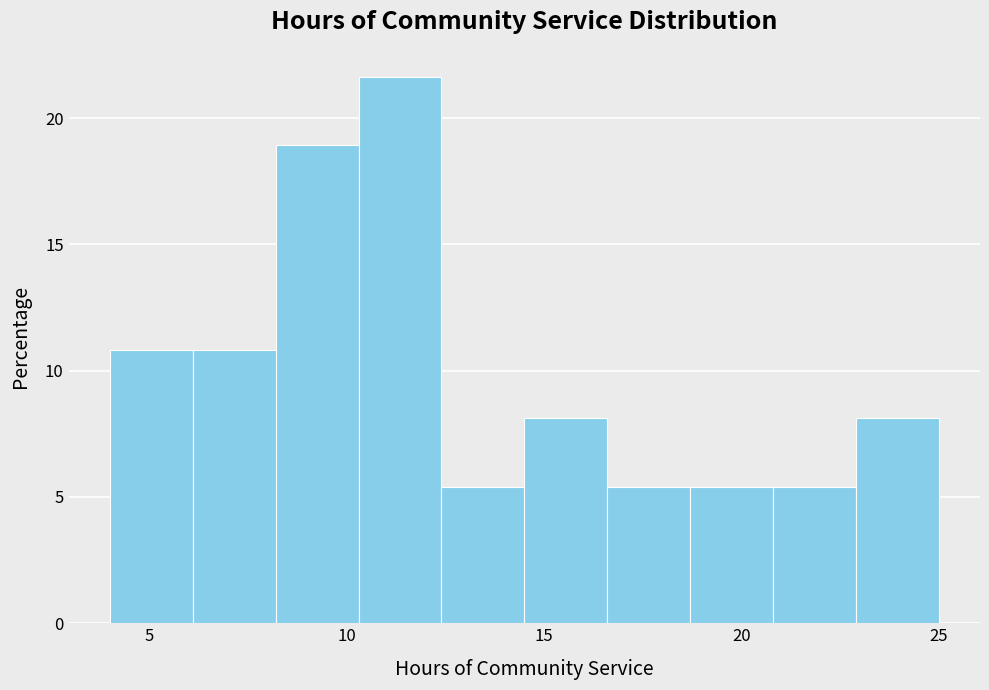

What is the height of the bar covering 10.3 to 12.4 on the x-axis? Neither the bar edges nor the heights are printed on the chart, so give them approximately, as read against the axes.

21.5